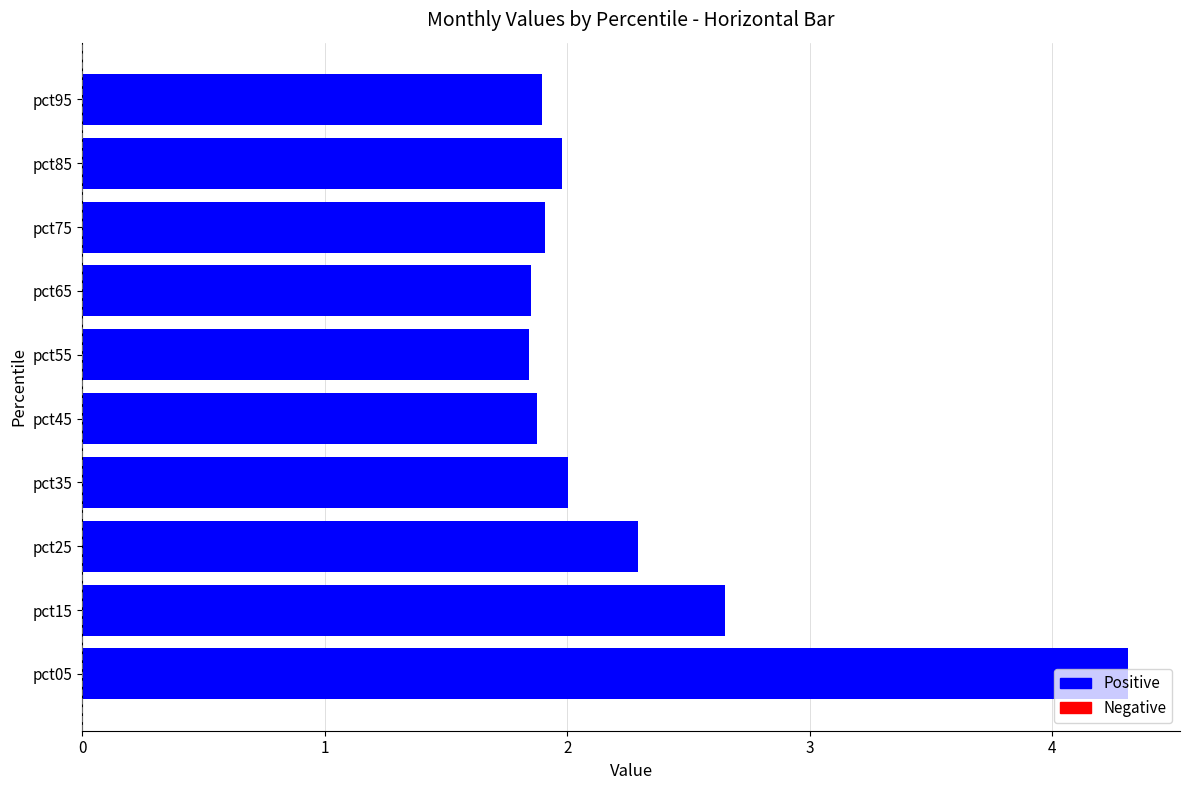

What is the sum of the values at pct25 and pct65?

4.1